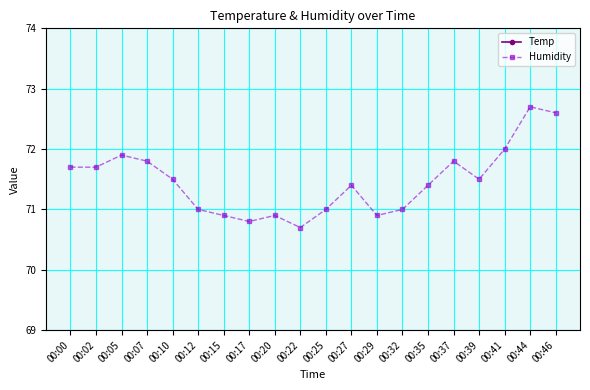

How many lines are shown in the chart?

2